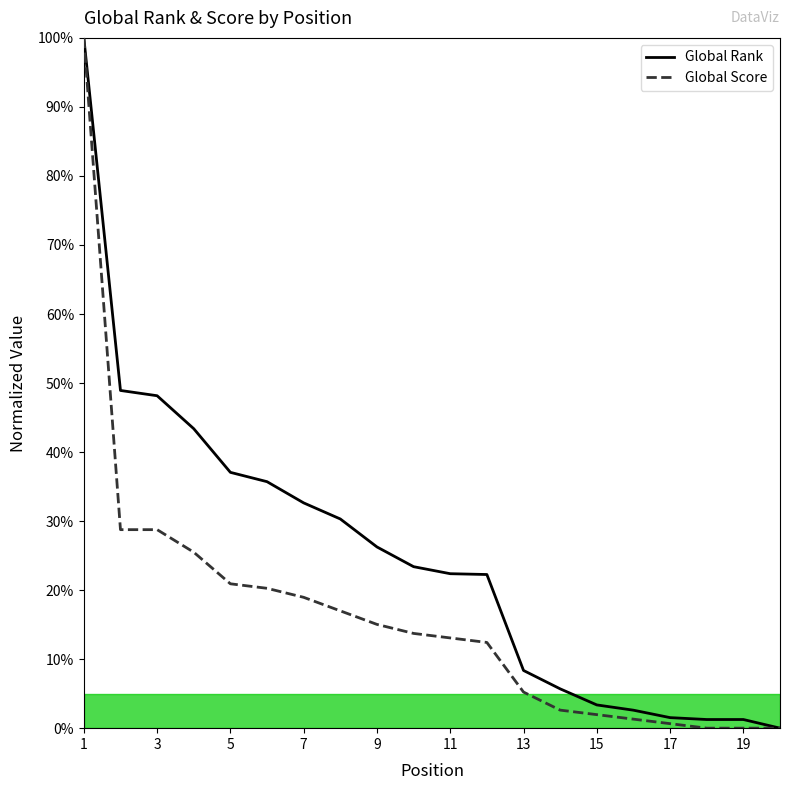

At which category does the chart reach its peak across all series?

1